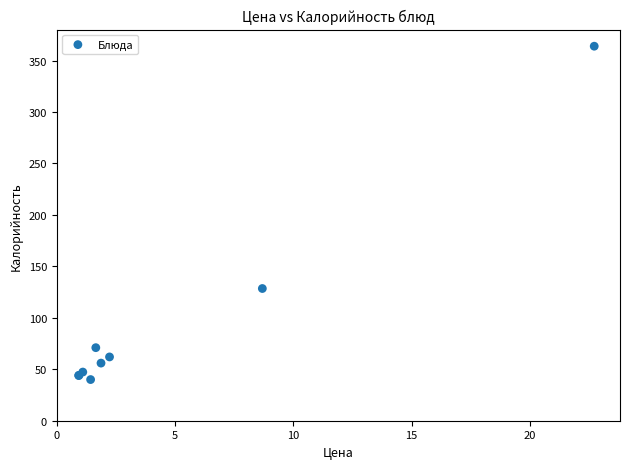

What Y value in the scatter plot is closest to 202?

128.5